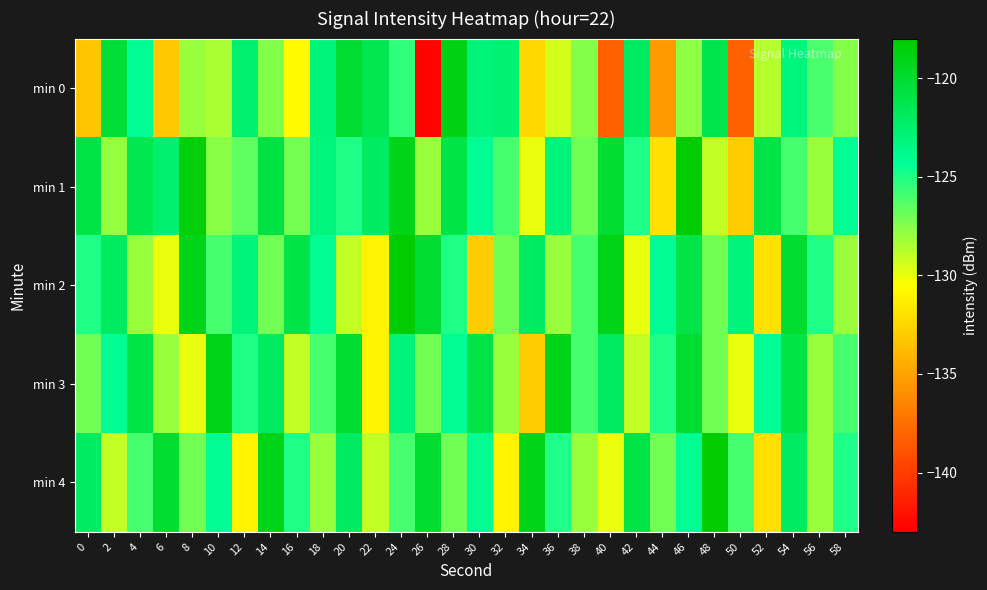

How many series are shown in this chart?

5